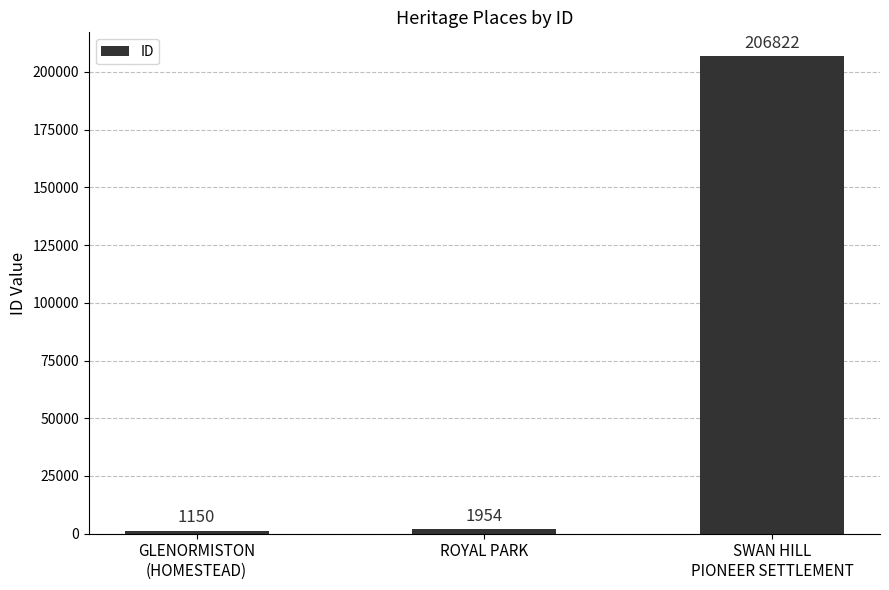

What is the greatest value displayed?

206822